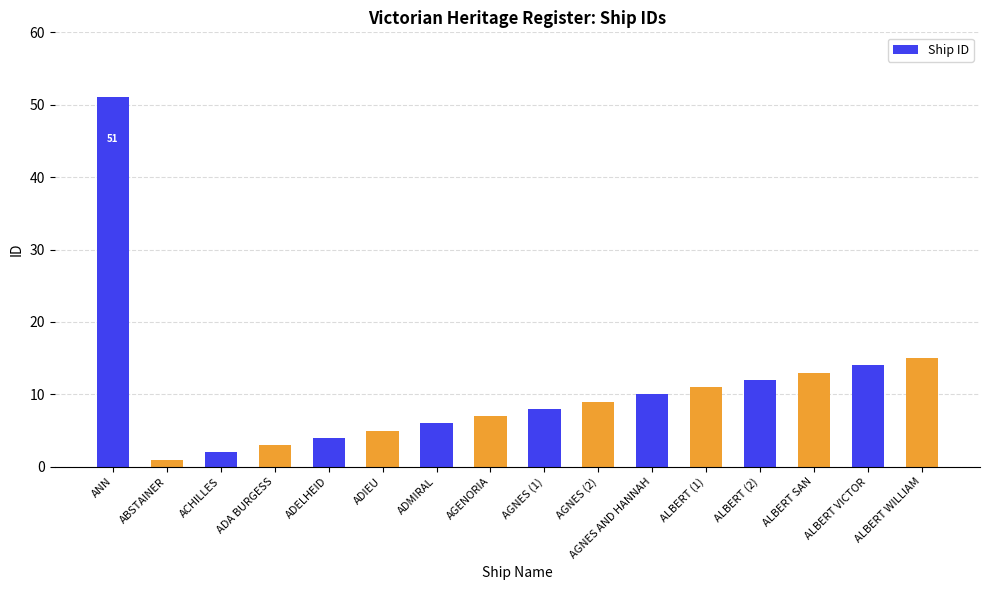

Approximately how many times larger is the value at ALBERT VICTOR compared to ANN?

0.3